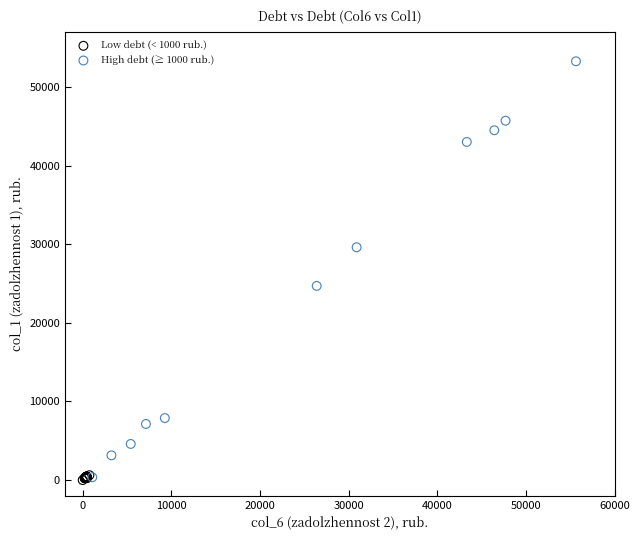

Which series has the largest Y range (max minus min)?

High debt (≥ 1000 rub.)